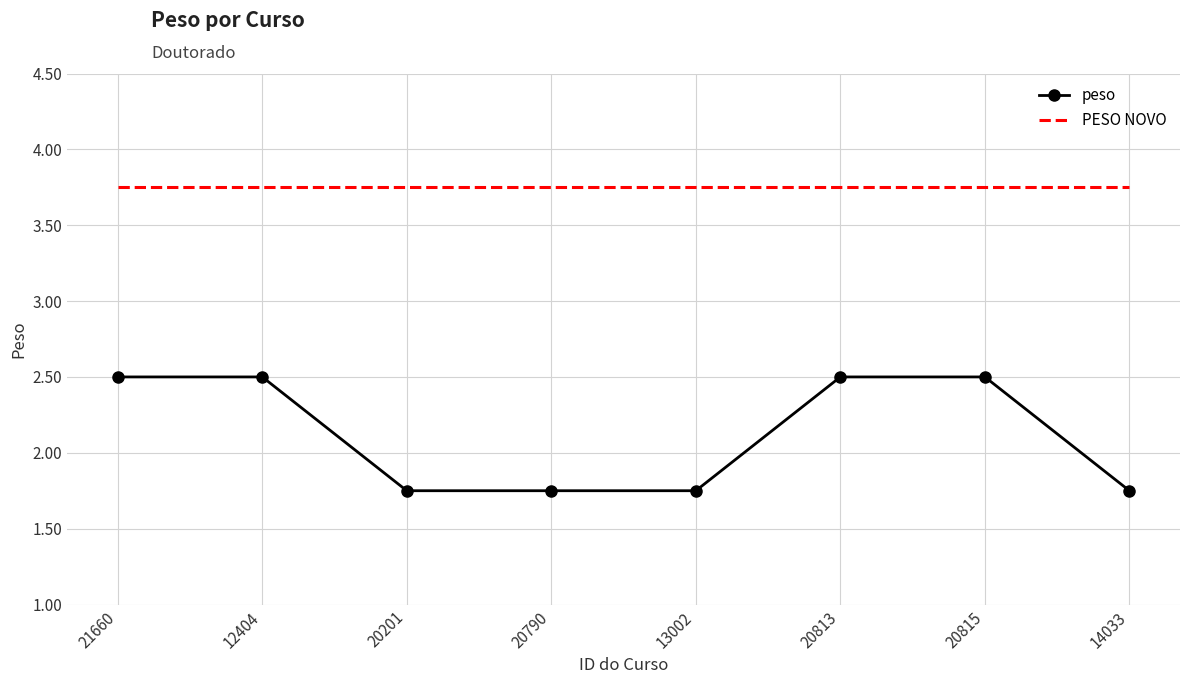

Count the number of categories in the chart.

8